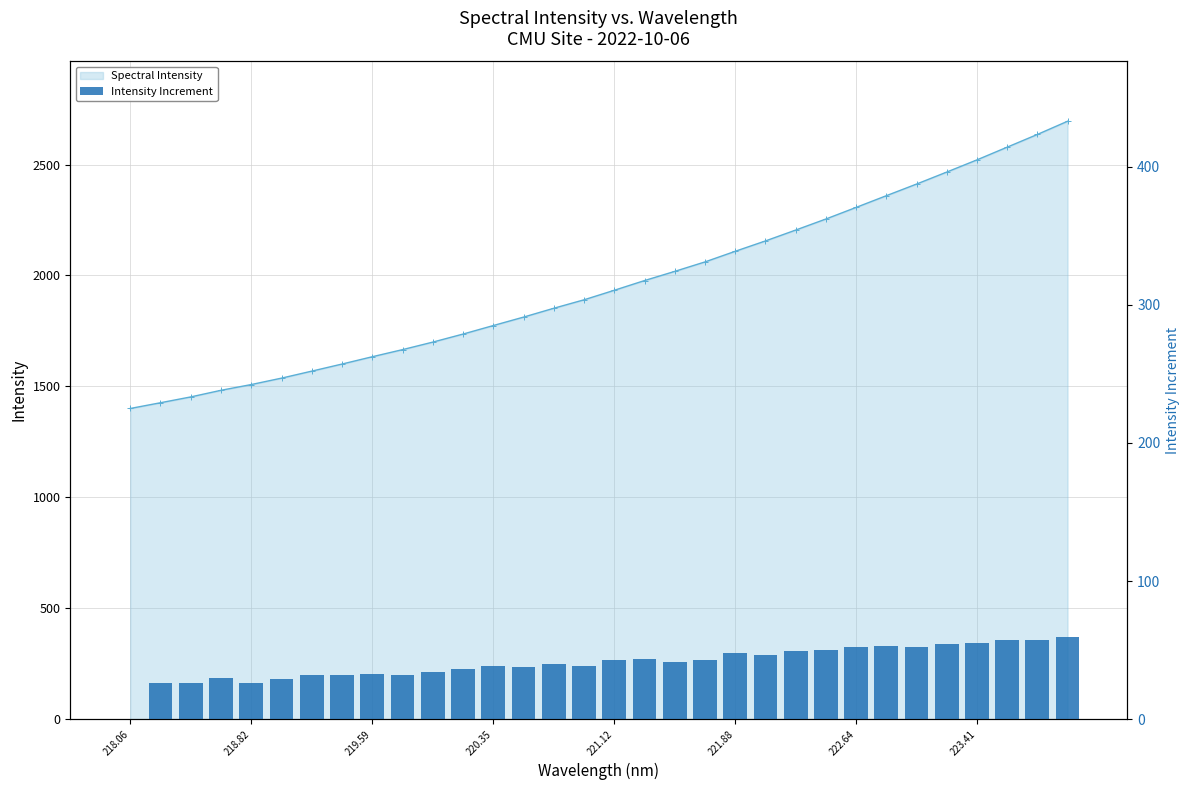

Rank the series by their maximum value, from lowest to highest.

Intensity Increment, Spectral Intensity